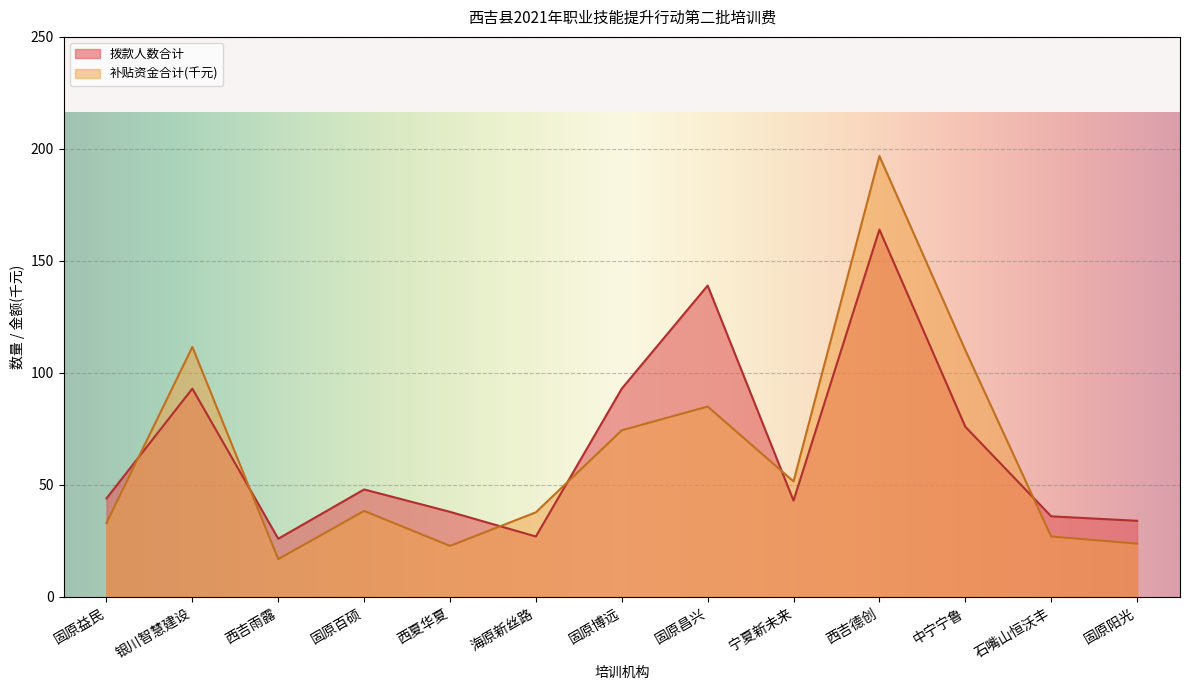

What is the label of the 7th point from the right?

固原博远